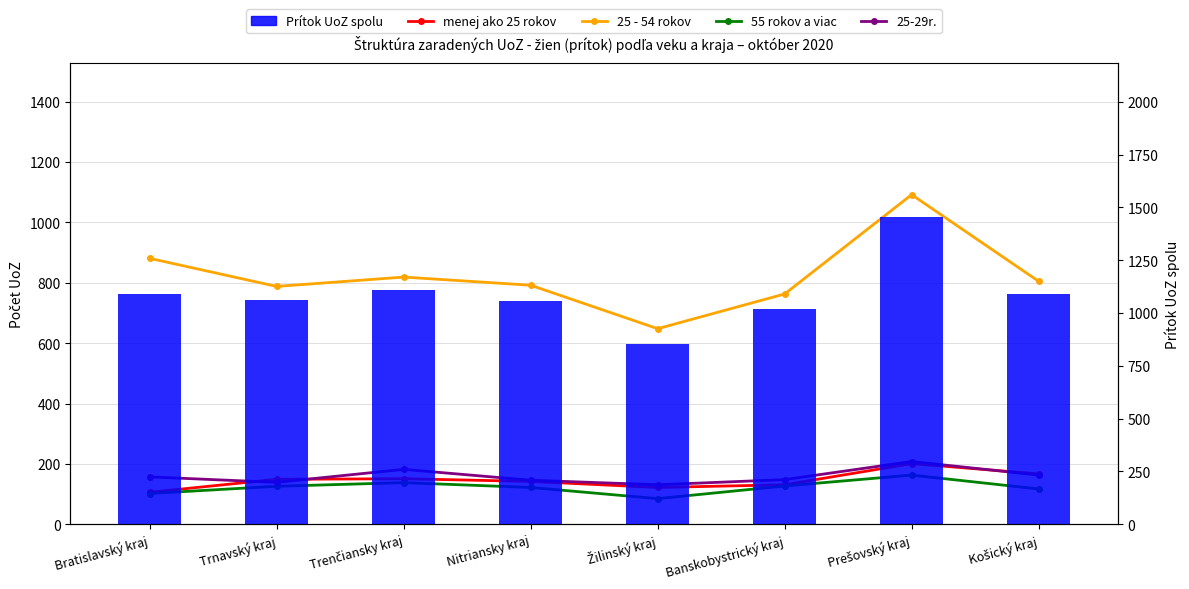

List the labels in order of 25-29r. value, largest first.

Prešovský kraj, Trenčiansky kraj, Košický kraj, Bratislavský kraj, Banskobystrický kraj, Nitriansky kraj, Trnavský kraj, Žilinský kraj